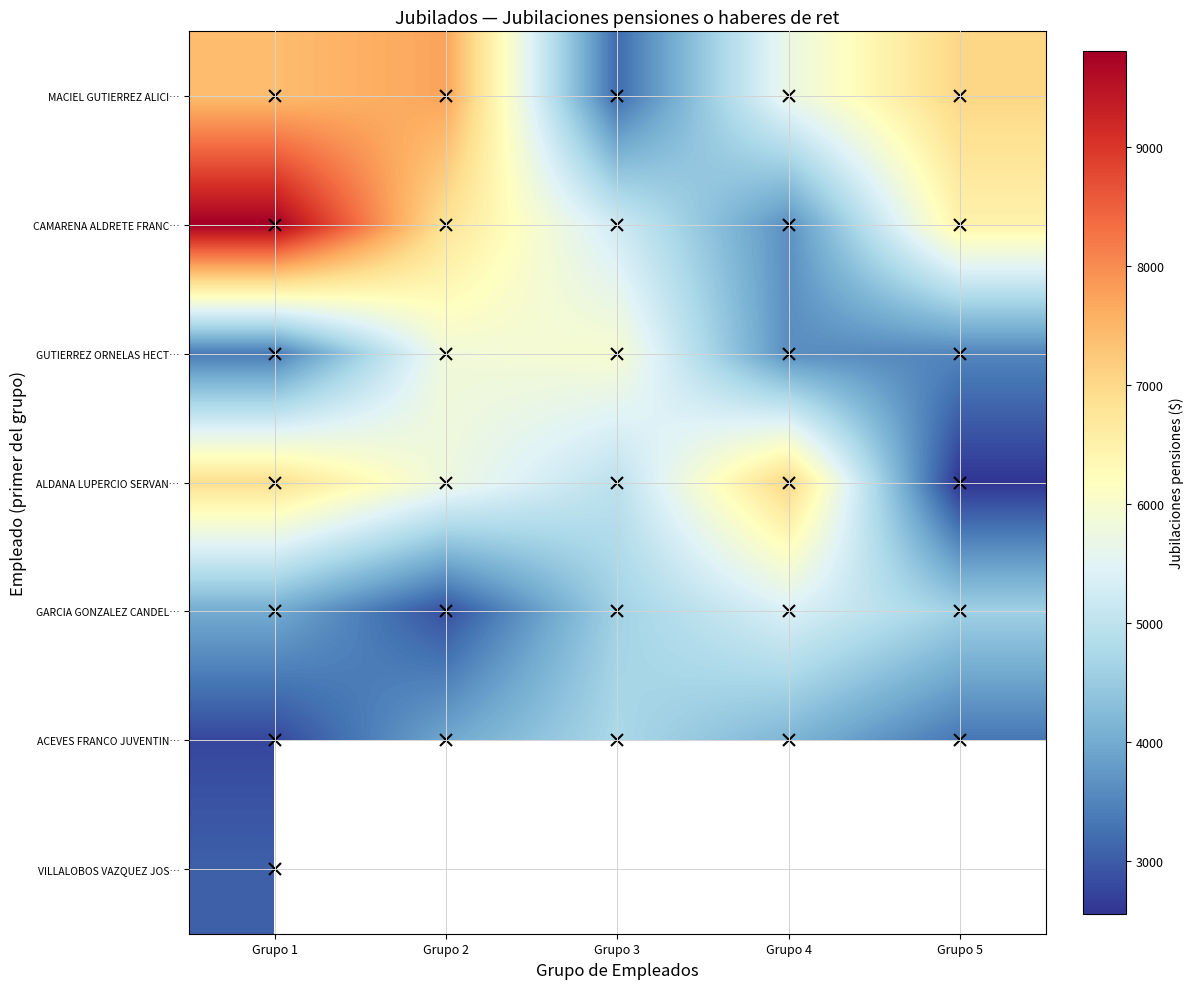

What value does the ALDANA LUPERCIO SERVAN… series have at Grupo 1?

6880.7